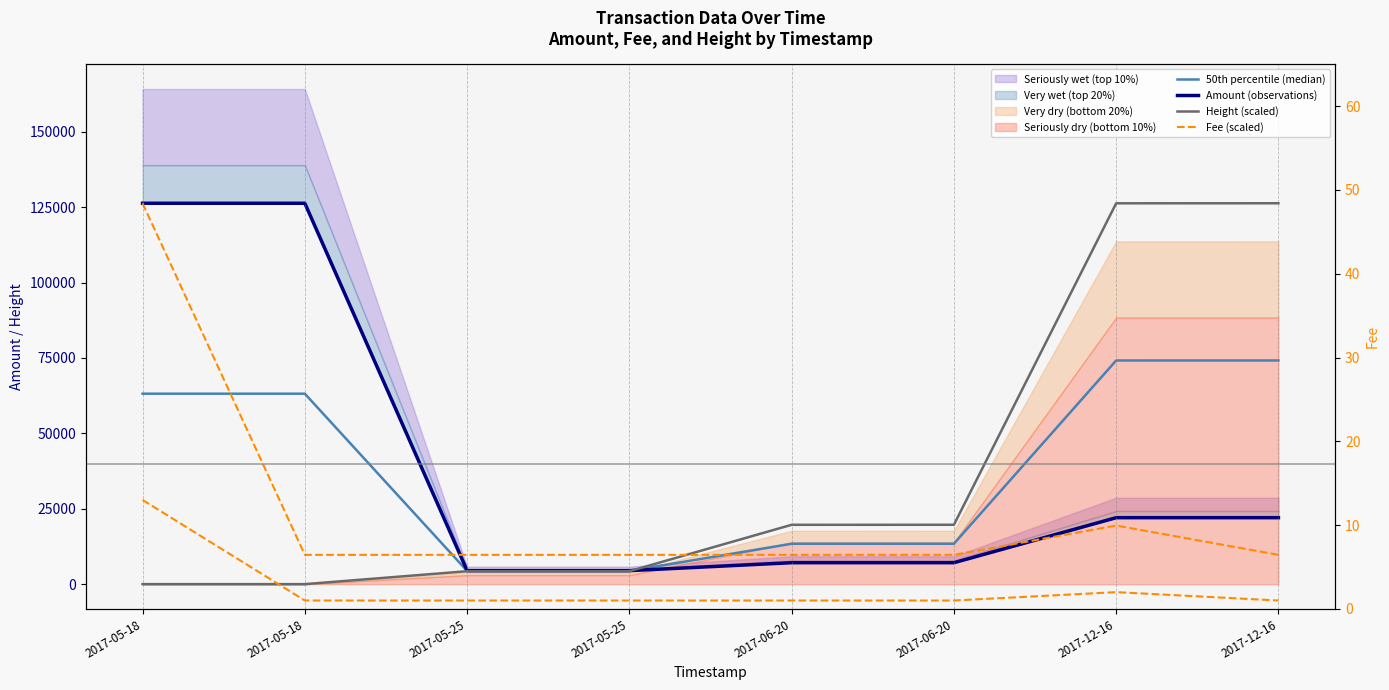

Reading left to right, extract all data points from this chart.

50th percentile (median): 2017-05-18=63148.0	2017-05-18=63148.3	2017-05-25=4382.8	2017-05-25=4386.4	2017-06-20=13393.3	2017-06-20=13396.2	2017-12-16=74160.8	2017-12-16=74167.0
Amount (observations): 2017-05-18=126296.0	2017-05-18=126295.0	2017-05-25=4480.0	2017-05-25=4479.0	2017-06-20=7110.0	2017-06-20=7109.0	2017-12-16=22039.0	2017-12-16=22038.0
Height (scaled): 2017-05-18=0.0	2017-05-18=1.7	2017-05-25=4285.5	2017-05-25=4293.9	2017-06-20=19676.7	2017-06-20=19683.4	2017-12-16=126282.7	2017-12-16=126296.0
Fee (scaled): 2017-05-18=126296.0	2017-05-18=9715.1	2017-05-25=9715.1	2017-05-25=9715.1	2017-06-20=9715.1	2017-06-20=9715.1	2017-12-16=19430.2	2017-12-16=9715.1
Fee (raw): 2017-05-18=13.0	2017-05-18=1.0	2017-05-25=1.0	2017-05-25=1.0	2017-06-20=1.0	2017-06-20=1.0	2017-12-16=2.0	2017-12-16=1.0